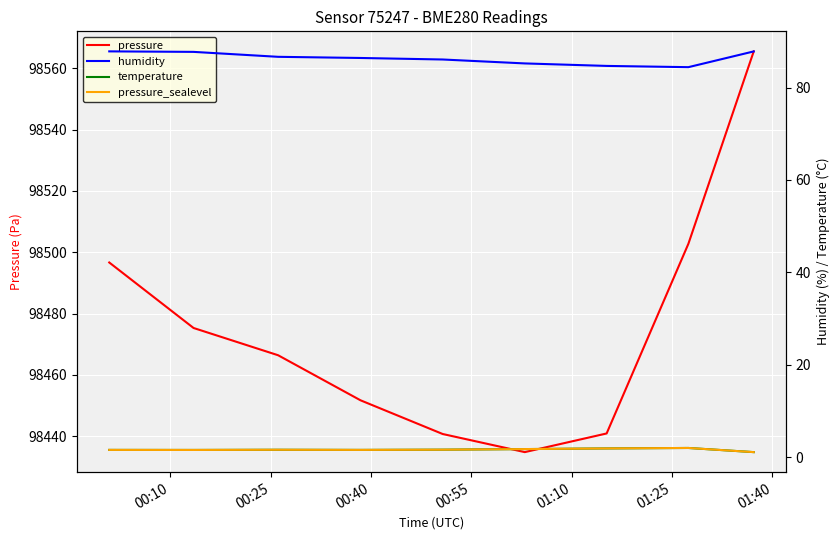

What is the minimum value for pressure?

98434.8